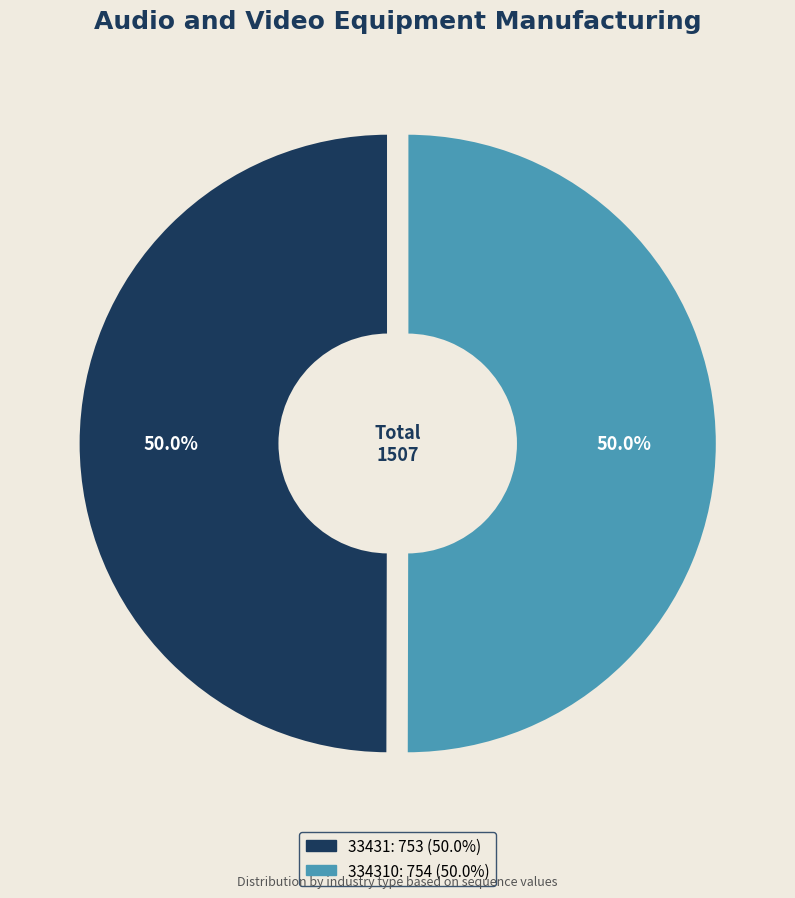

How many segments does this pie chart have?

2